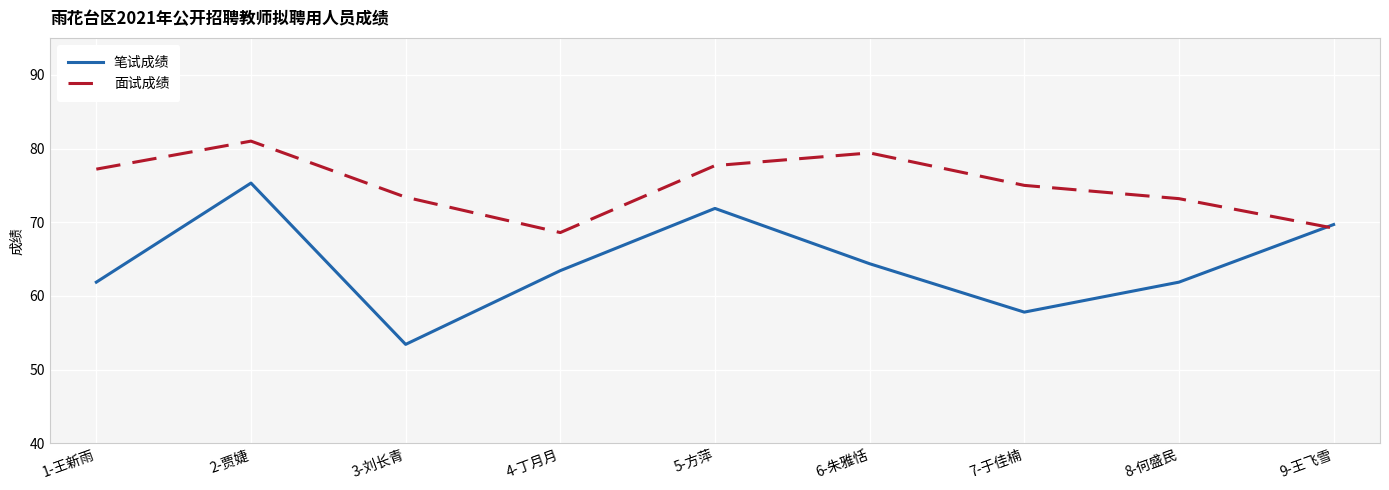

What is the sum of all 笔试成绩 values?

579.7